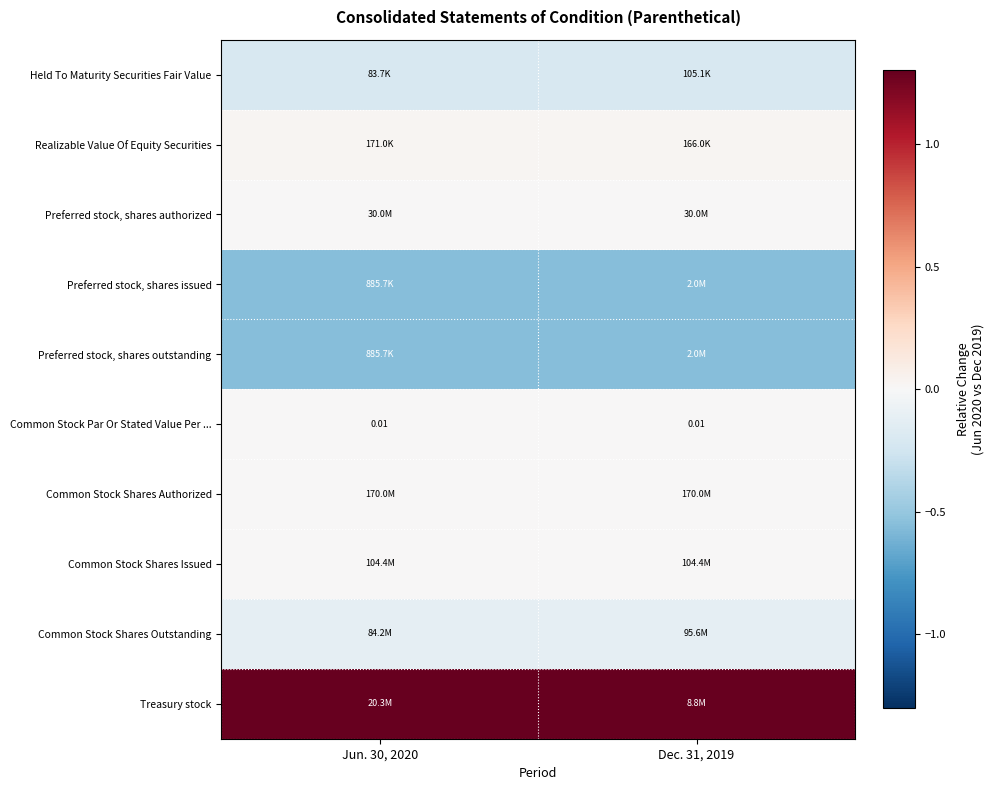

At which label is Treasury stock closest to 1?

Jun. 30, 2020